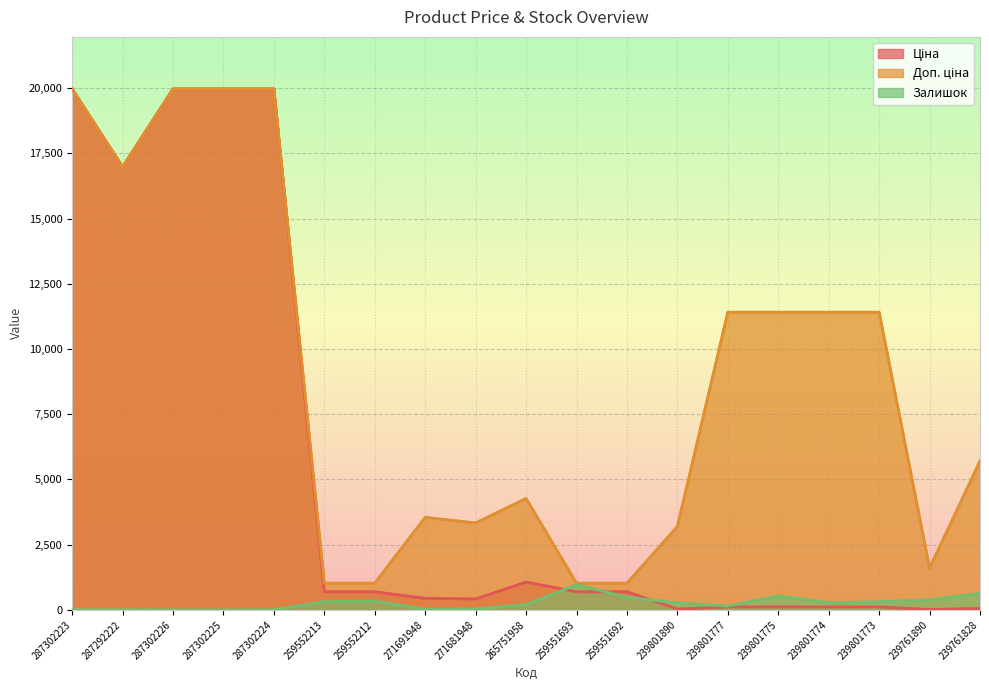

What is the total value across all series at 259552212?

2053.3